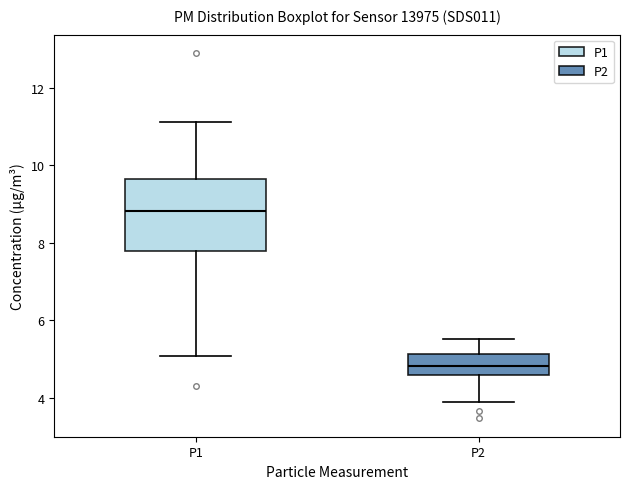

Comparing the boxes themselves (not the whiskers), which one is the tallest?

P1